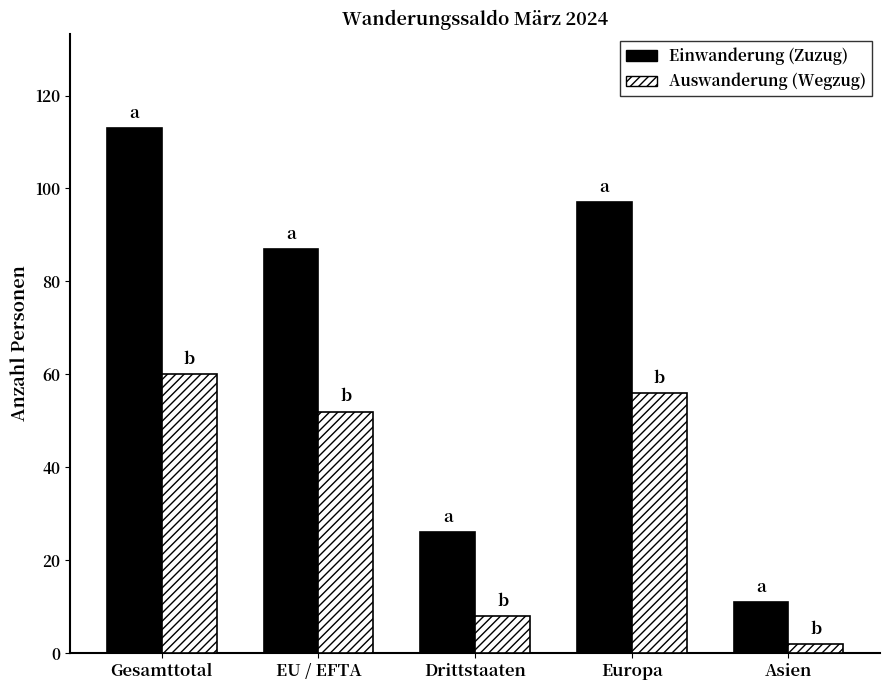

Reading left to right, what are all the values shown in this chart?

Einwanderung (Zuzug): 113	87	26	97	11
Auswanderung (Wegzug): 60	52	8	56	2